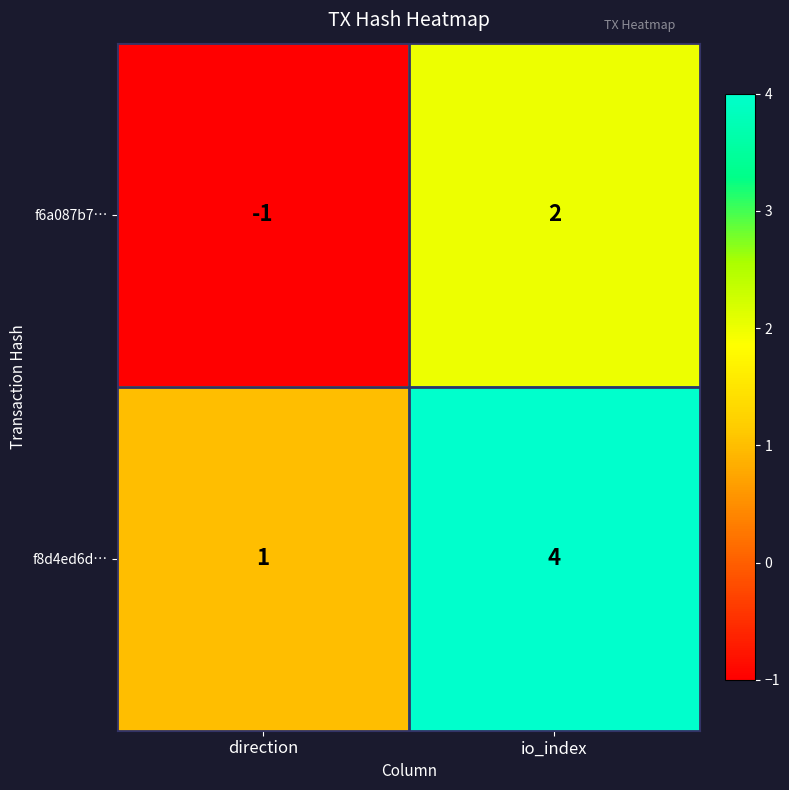

Reading left to right, extract all data points from this chart.

f6a087b7…: -1	2
f8d4ed6d…: 1	4